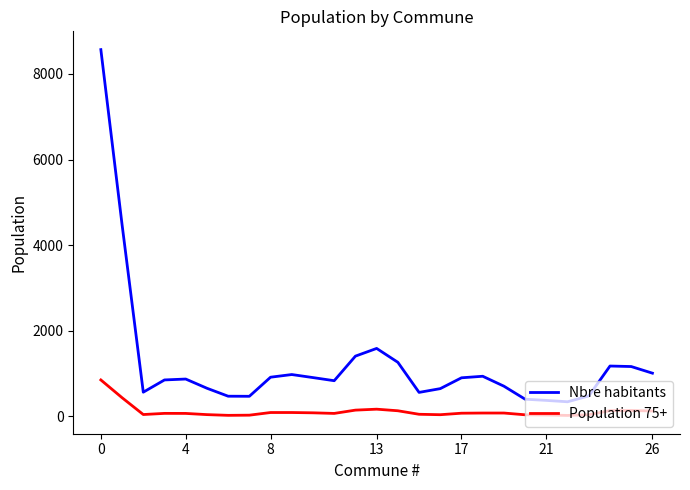

Which series has the largest total across all categories?

Nbre habitants